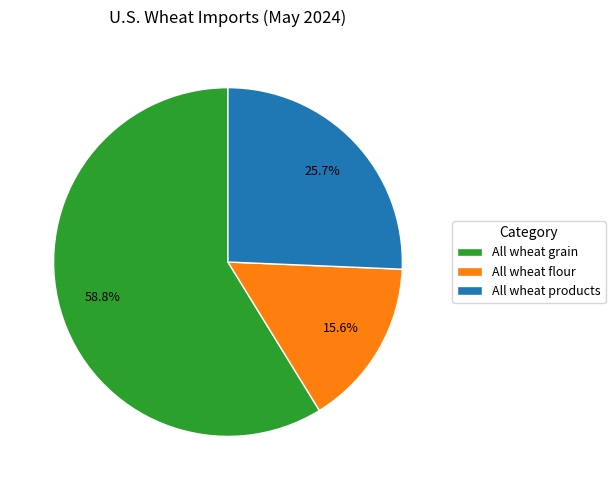

Approximately how many times larger is the value at All wheat products compared to All wheat grain?

0.4